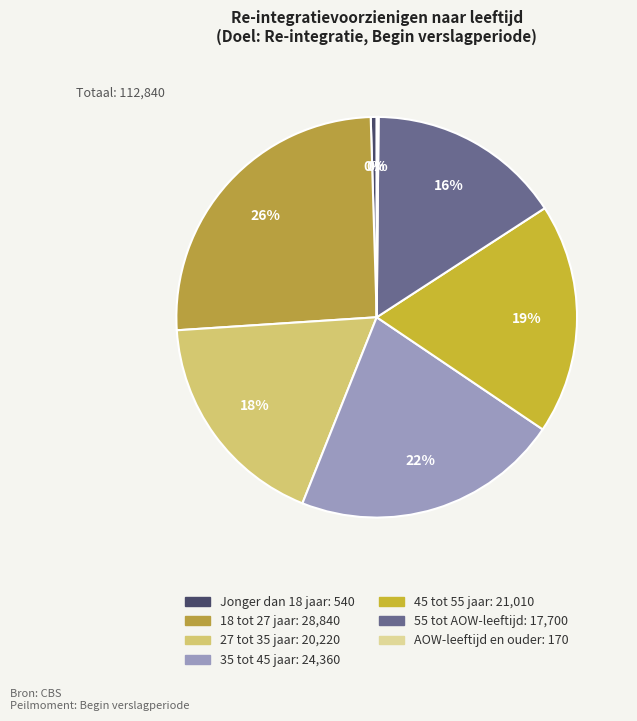

To the nearest percent, what is the difference between the 55 tot AOW-leeftijd and 18 tot 27 jaar slice percentages?

10%